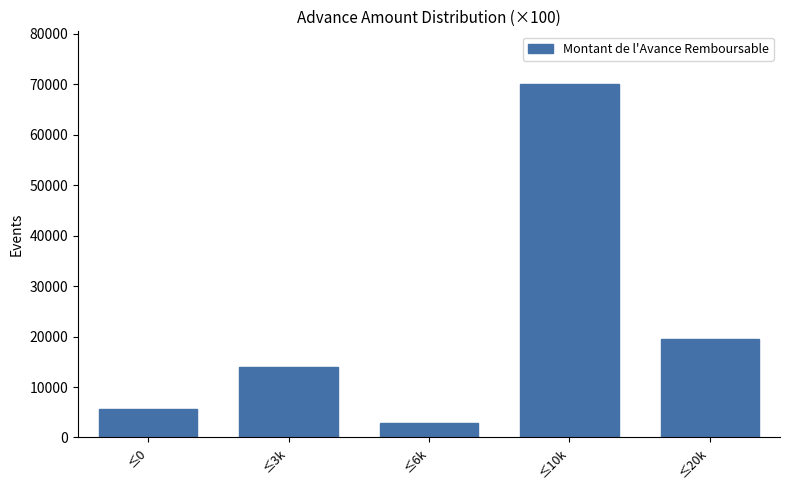

Reading left to right, what are all the values shown in this chart?

≤0=5600	≤3k=14000	≤6k=2800	≤10k=70000	≤20k=19600